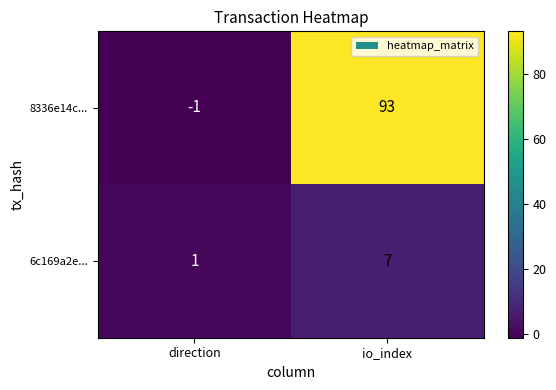

Reading left to right, extract all data points from this chart.

8336e14c...: -1	93
6c169a2e...: 1	7